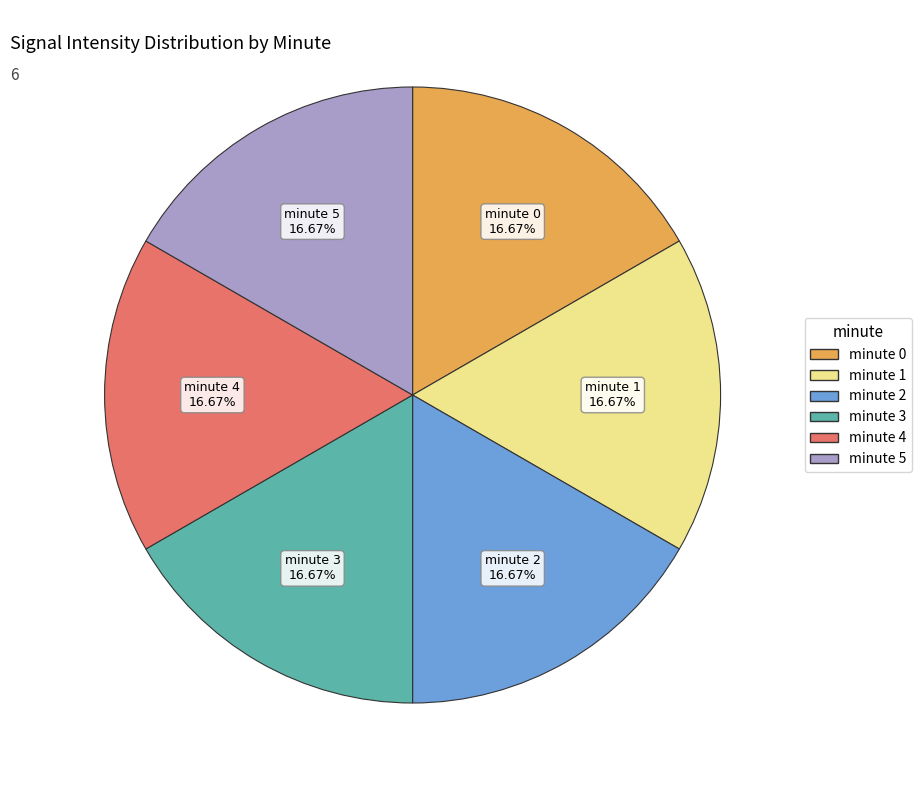

Is the sum of minute 5 and minute 3 greater than half?

No